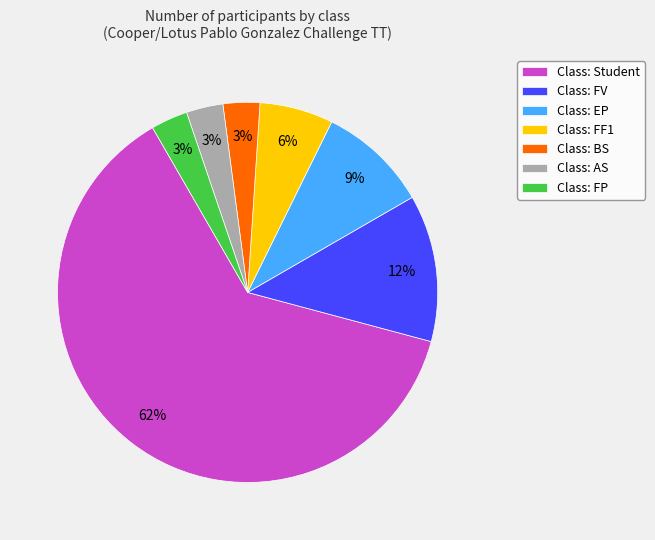

How many segments does this pie chart have?

7